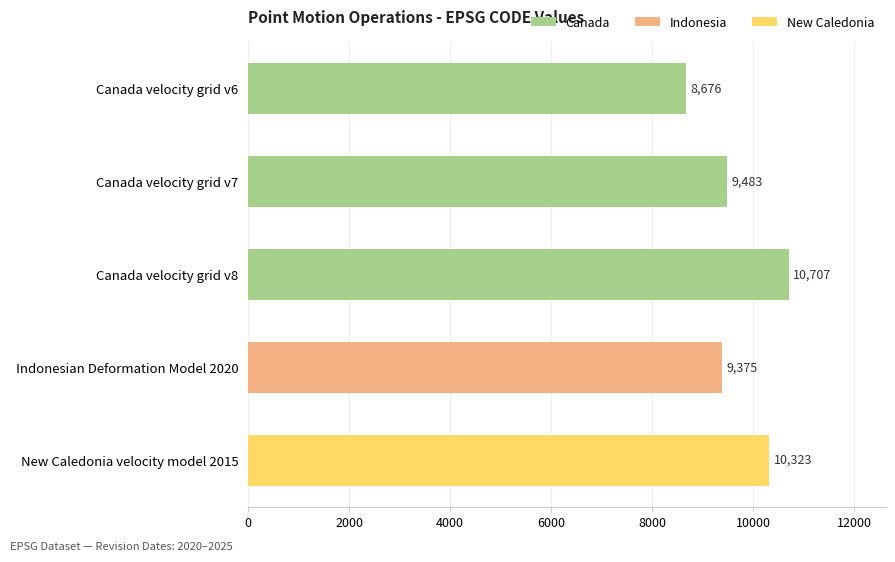

The value at Indonesian Deformation Model 2020 is 9375. True or false?

True